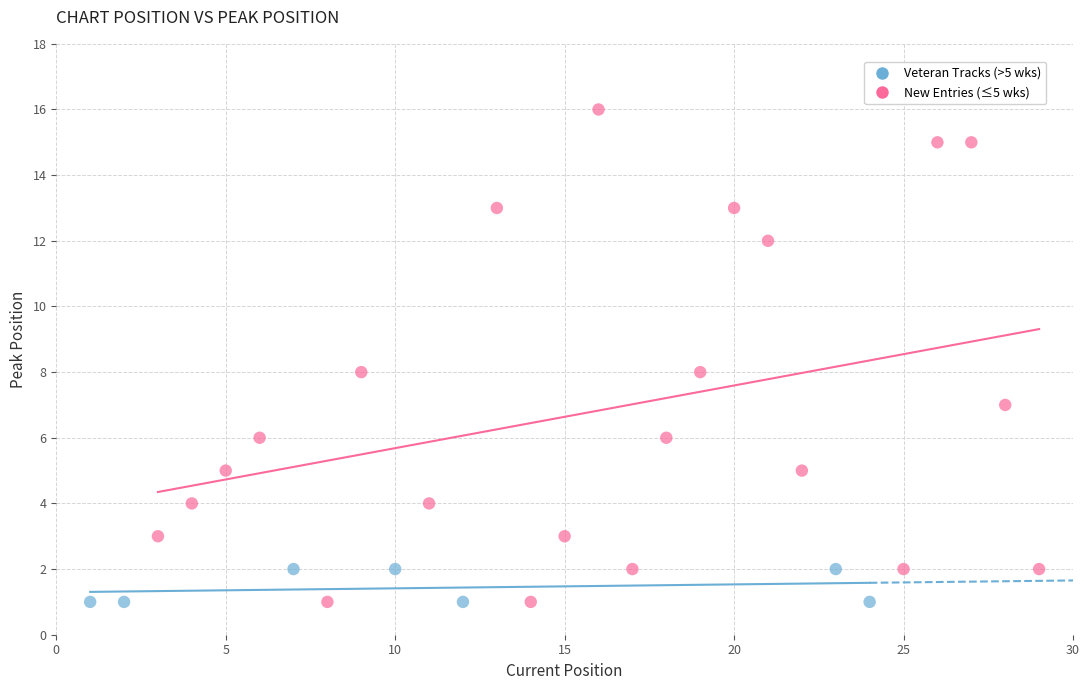

Which series has the widest spread of Y values?

New Entries (≤5 wks)